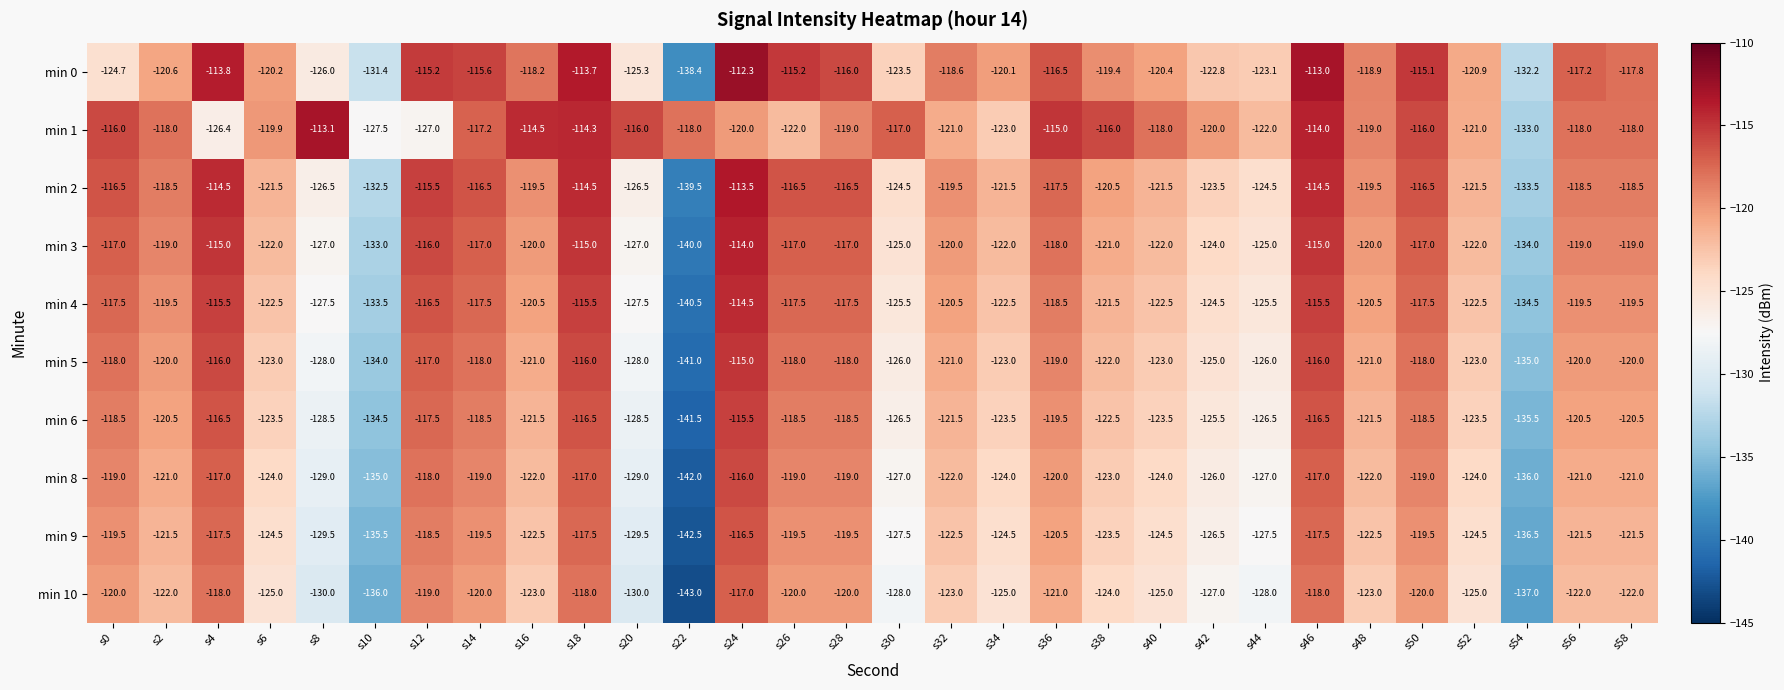

What is the smallest value displayed?

-143.0